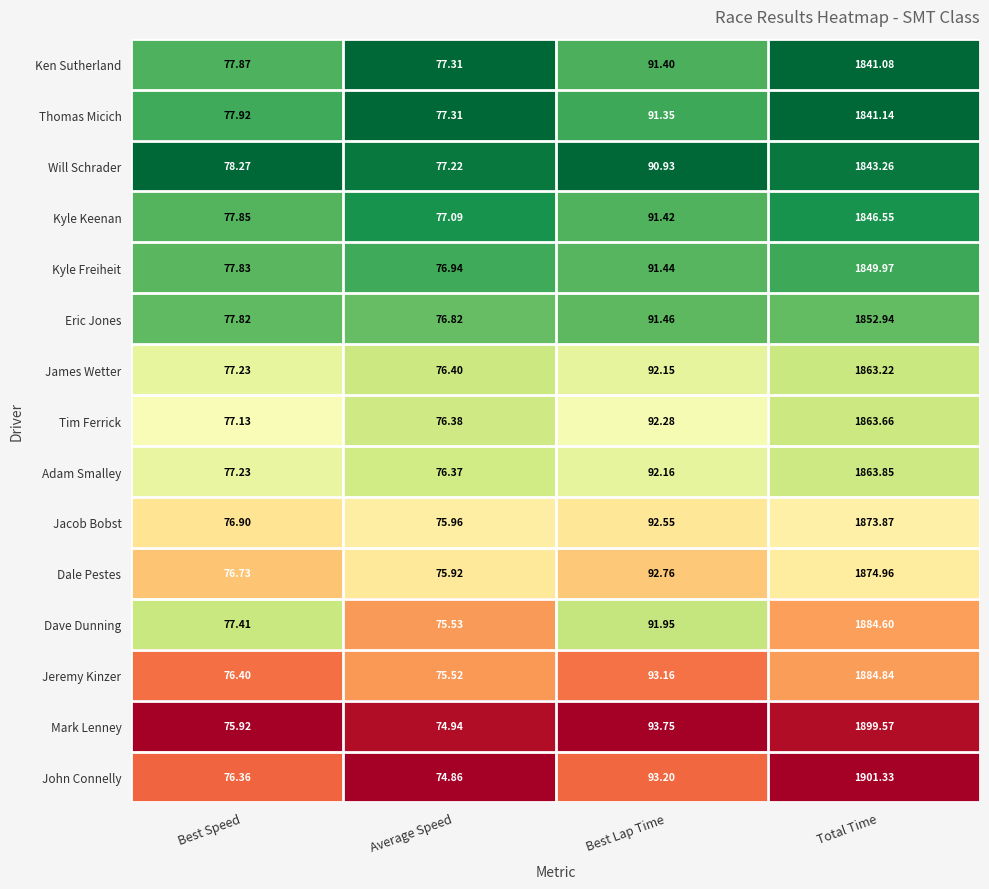

How many values in the Tim Ferrick series are below 92?

2